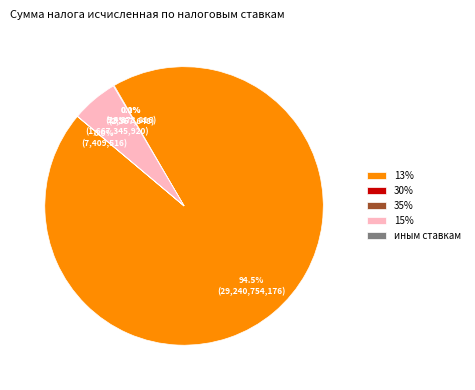

Is 13% the majority of the pie?

Yes